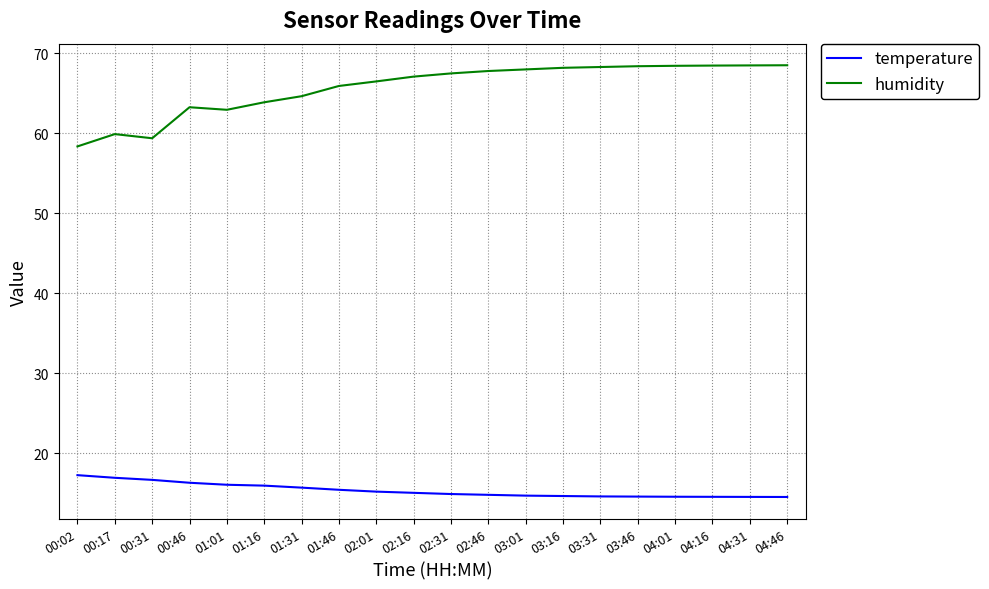

What position from the right is 02:01?

12